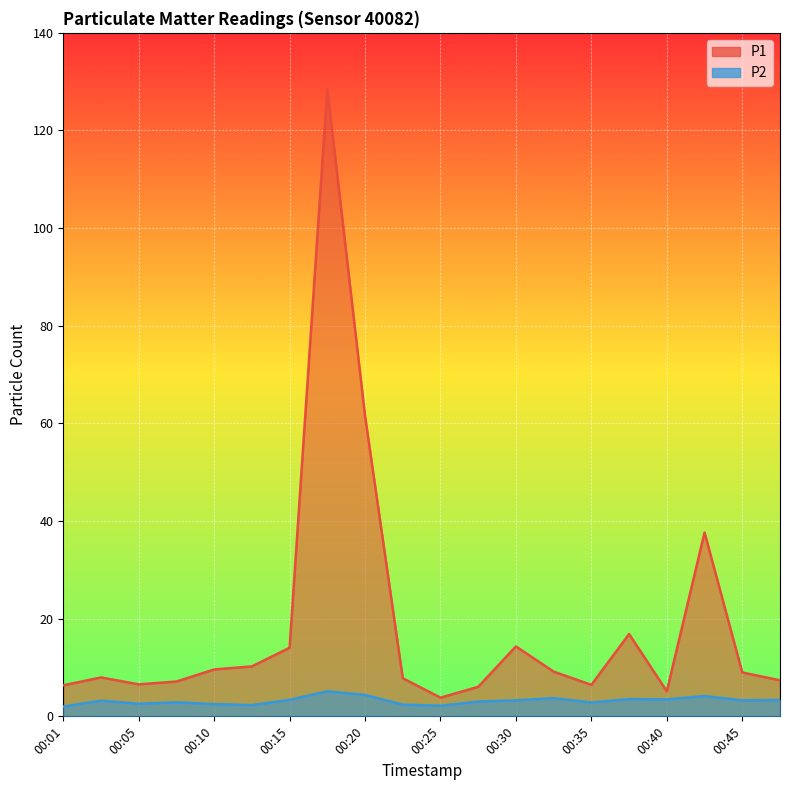

What are all the series names shown in the legend?

P1, P2